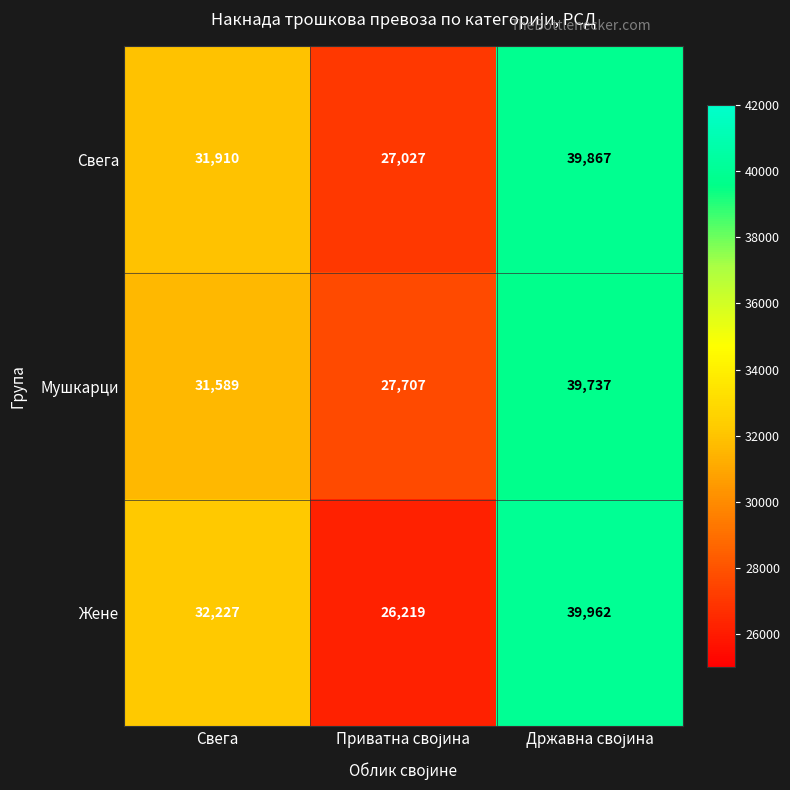

Is the value of Свега at Свега greater than the value of Мушкарци at Свега?

Yes